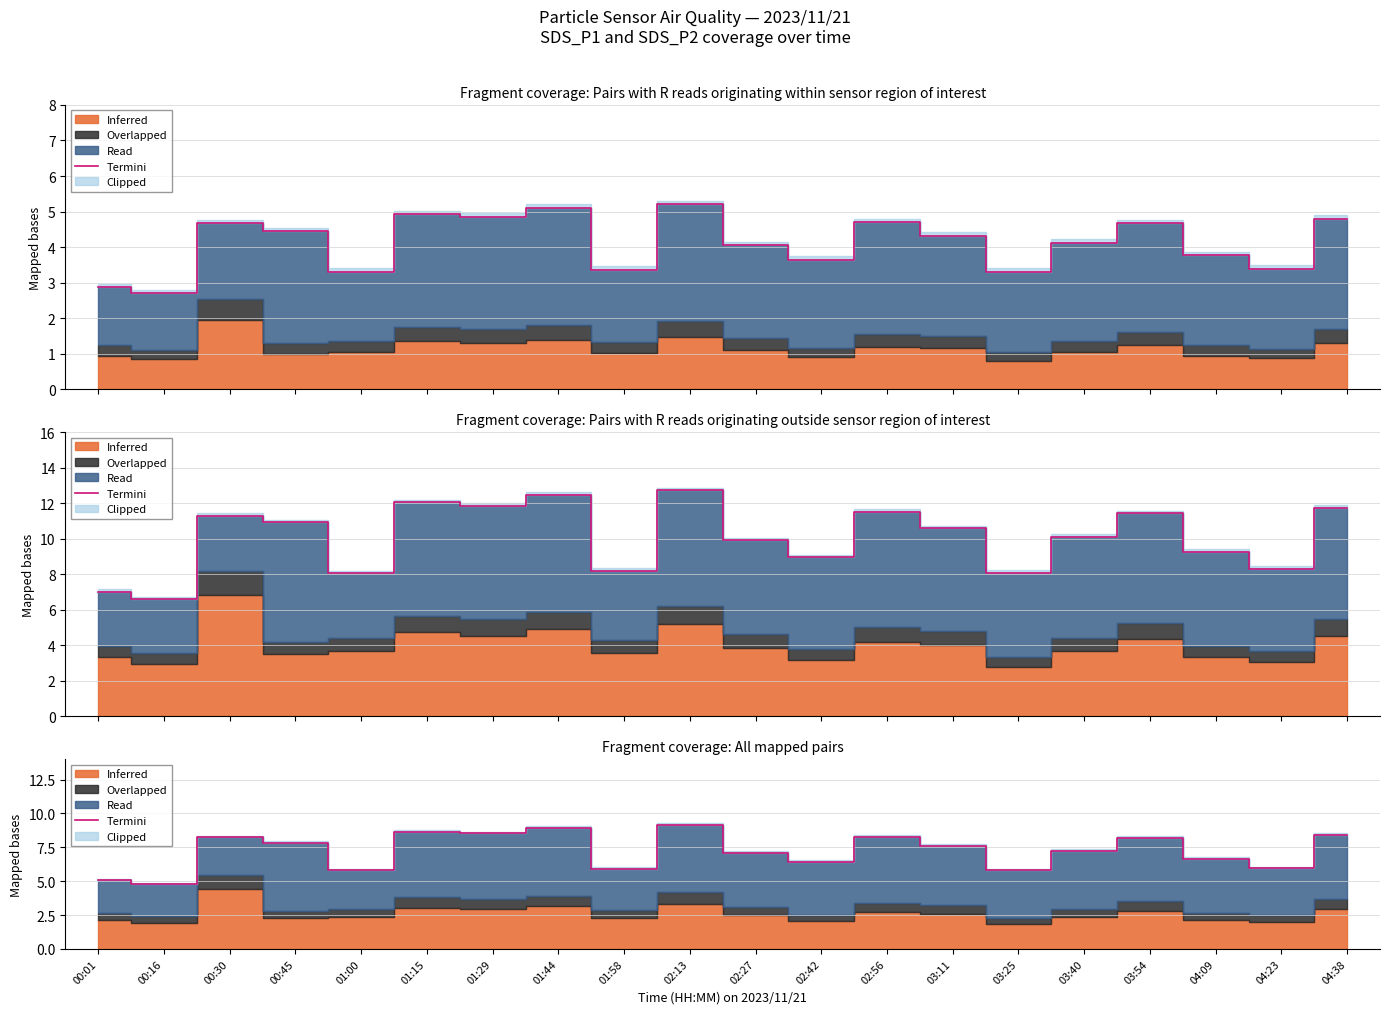

What is the sum of the values at 01:15 and 01:58?

14.6